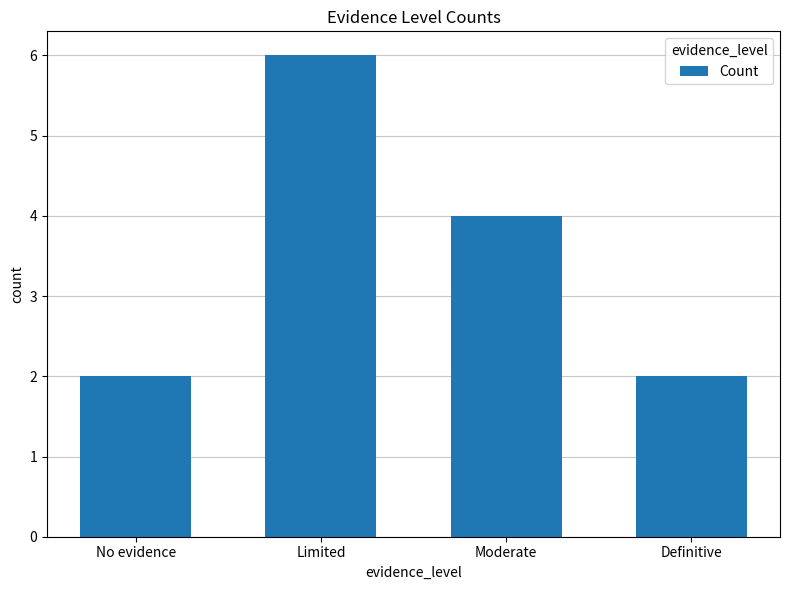

How many data points does each series have?

4